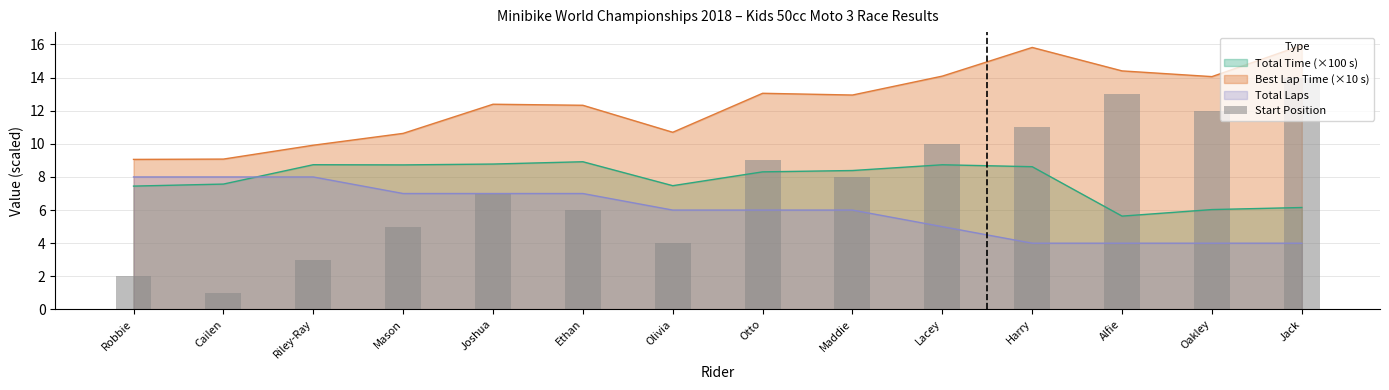

Is it true that Total Laps equals 6.0 at Olivia?

True